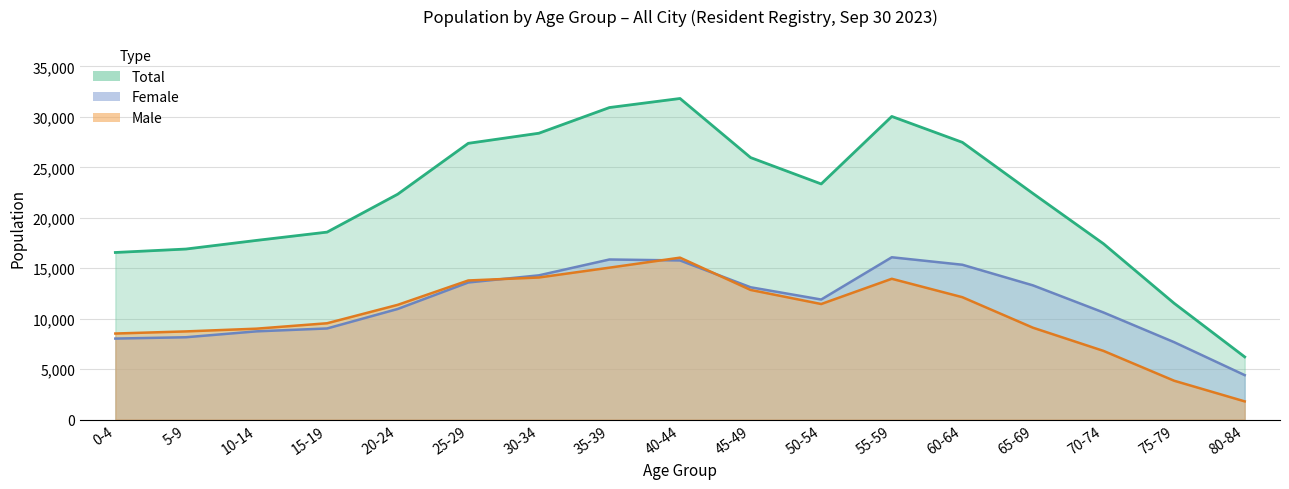

What is the difference between the second highest and second lowest values in the Male series?

11203